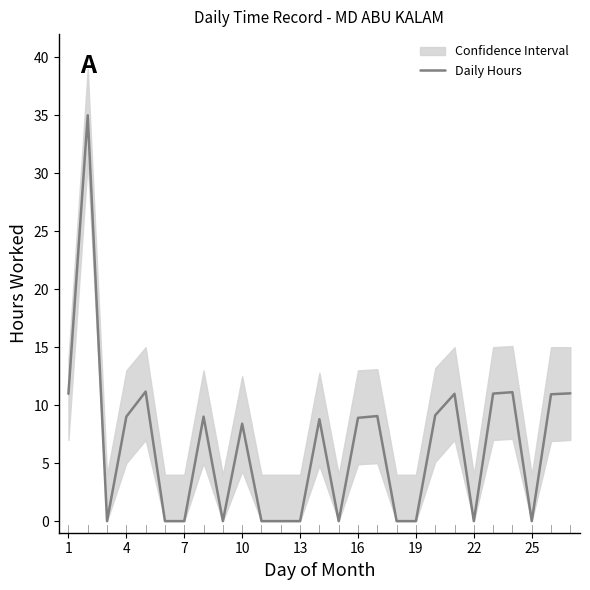

What is the maximum value shown in the chart?

35.0